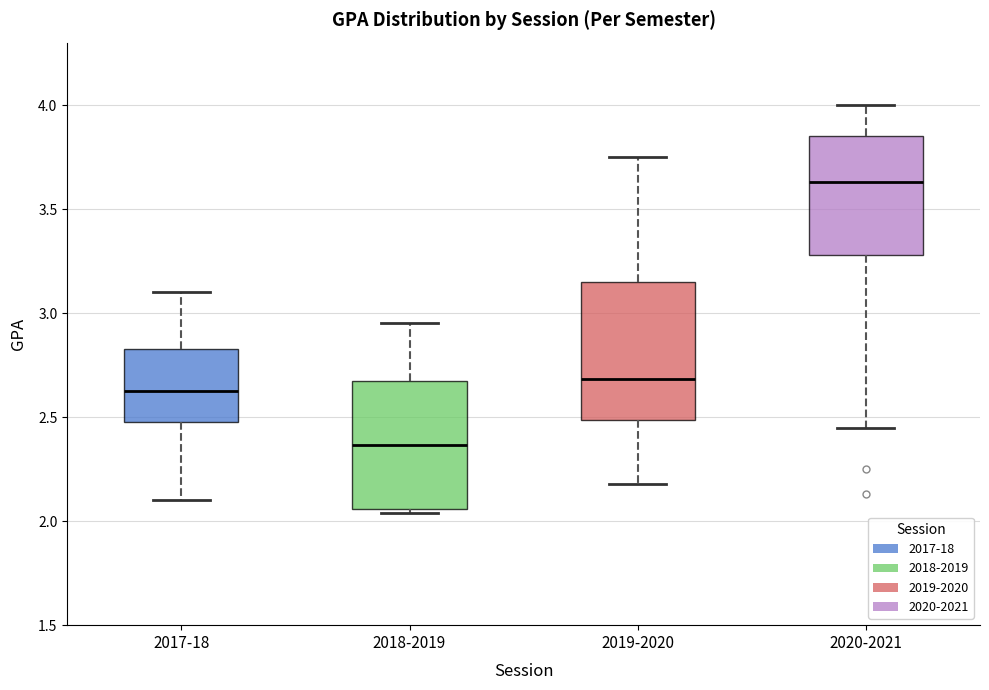

Reading left to right, read every box against the y-axis: the position of its median line, the range the box covers, and the ends of its whiskers. The values are not printed on the chart, so give them approximately, as read against the axis.

2017-18: median 2.65, box 2.50 to 2.85, whiskers 2.10 to 3.10
2018-2019: median 2.35, box 2.05 to 2.70, whiskers 2.05 (just below the box's lower edge) to 2.95
2019-2020: median 2.70, box 2.50 to 3.15, whiskers 2.20 to 3.75
2020-2021: median 3.65, box 3.30 to 3.85, whiskers 2.45 to 4.00